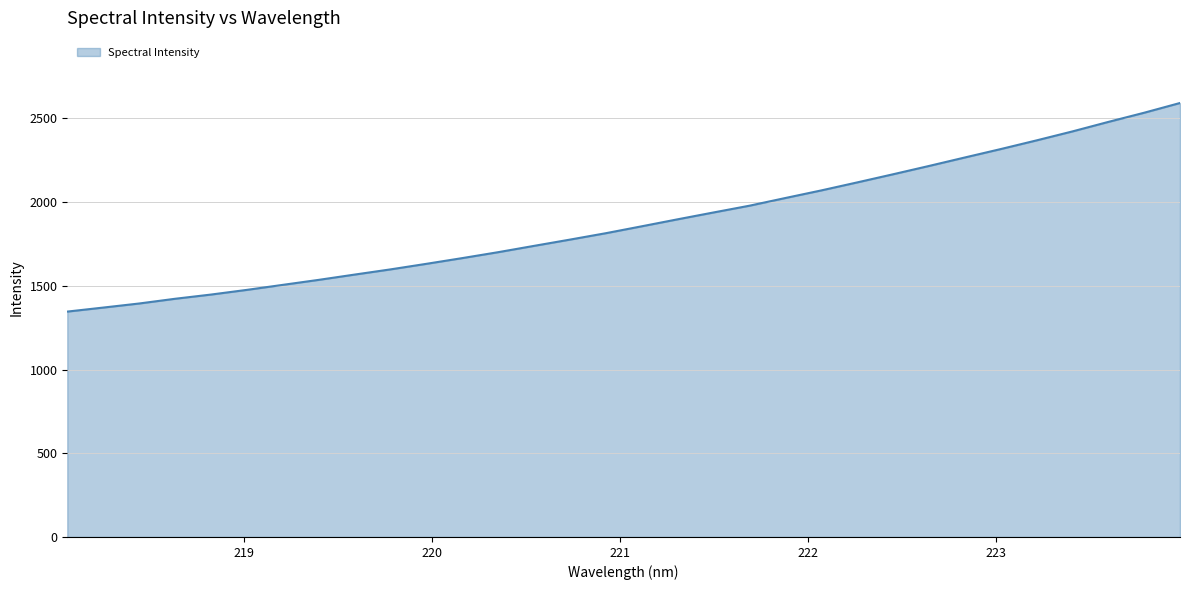

What is the maximum value shown in the chart?

2592.6